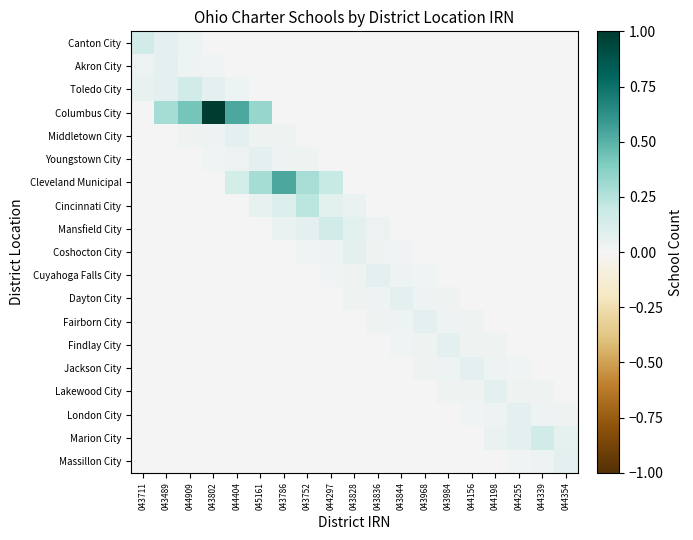

What is the total value across all series at 043836?

0.2